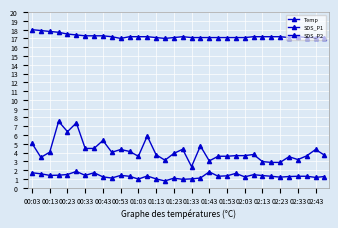

What is the label of the 5th point from the left?

00:23